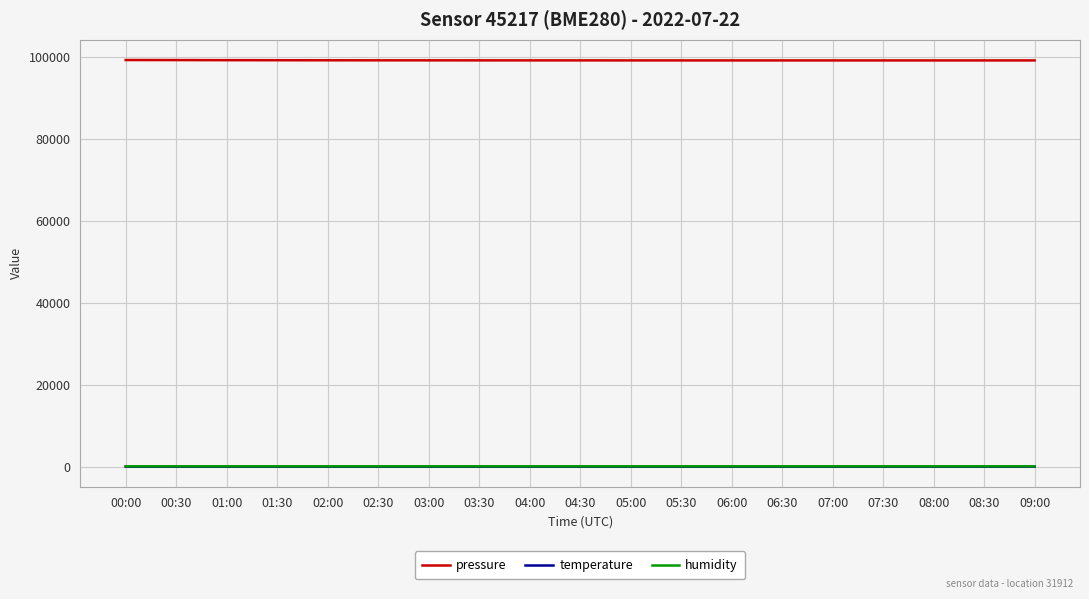

Where does the pressure series first go above 99095?

00:00